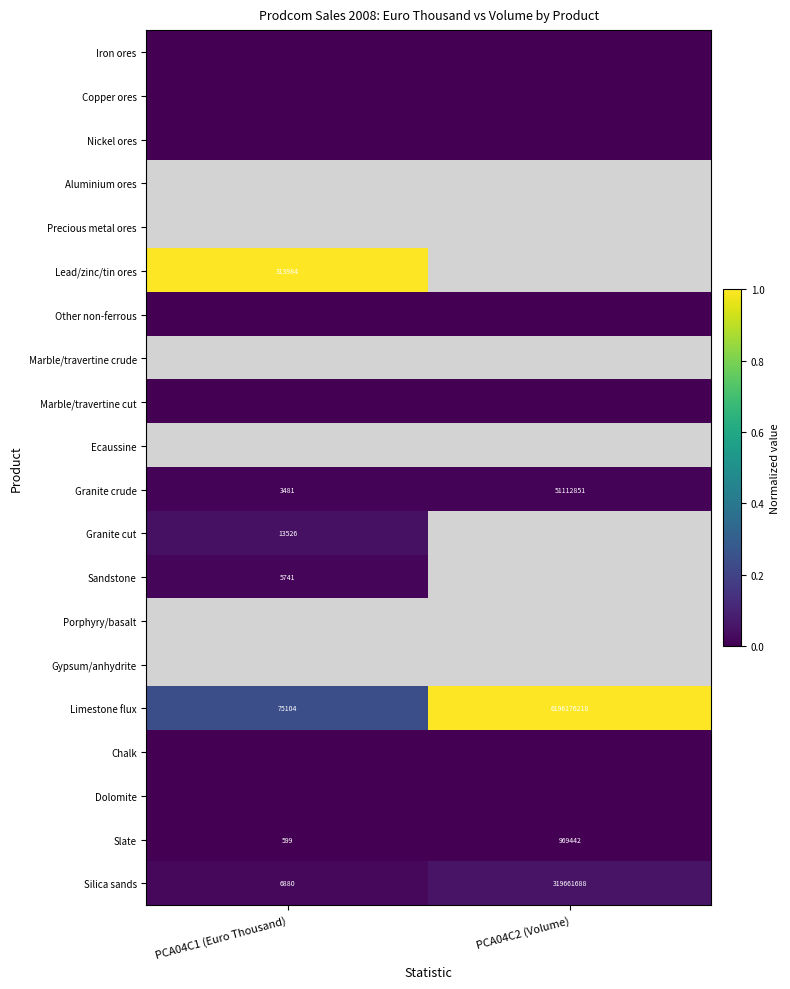

At how many categories does at least one series exceed 0?

2